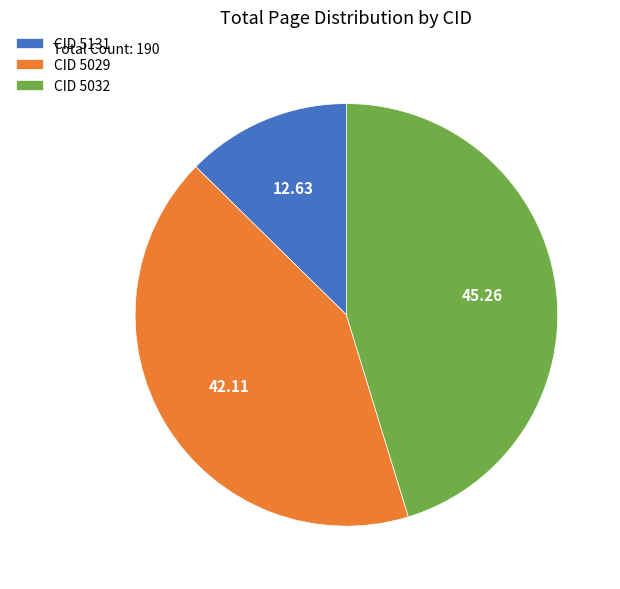

Between CID 5032 and CID 5029, which is larger?

CID 5032